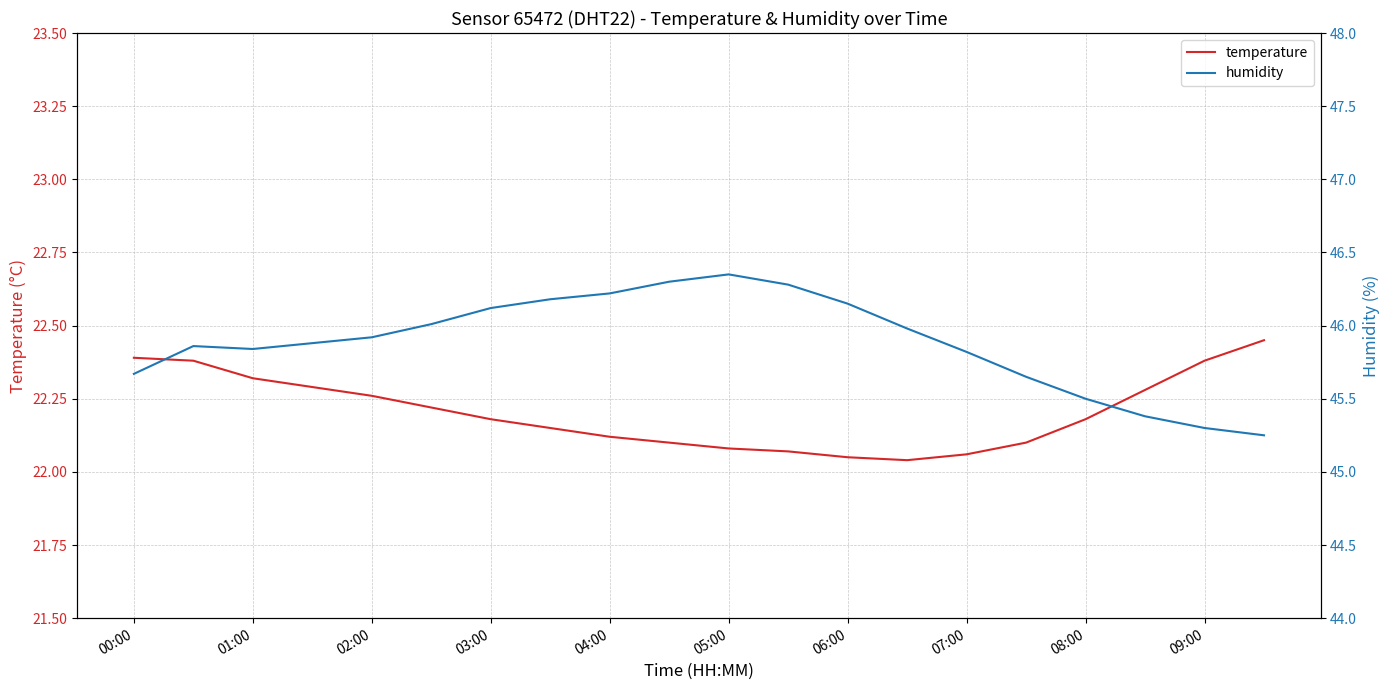

True or false: temperature and humidity intersect in this chart.

False